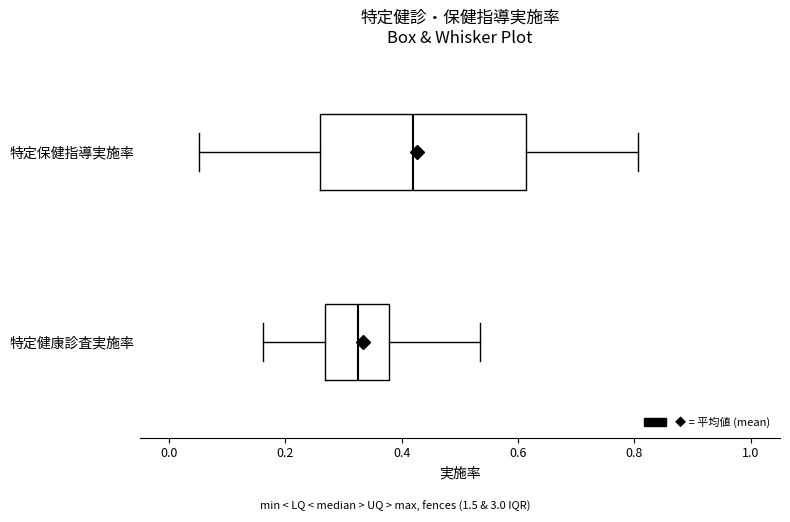

Where is the left edge of the box for 特定保健指導実施率 on the x-axis? The values are not printed on the chart, so give them approximately, as read against the axis.

0.26